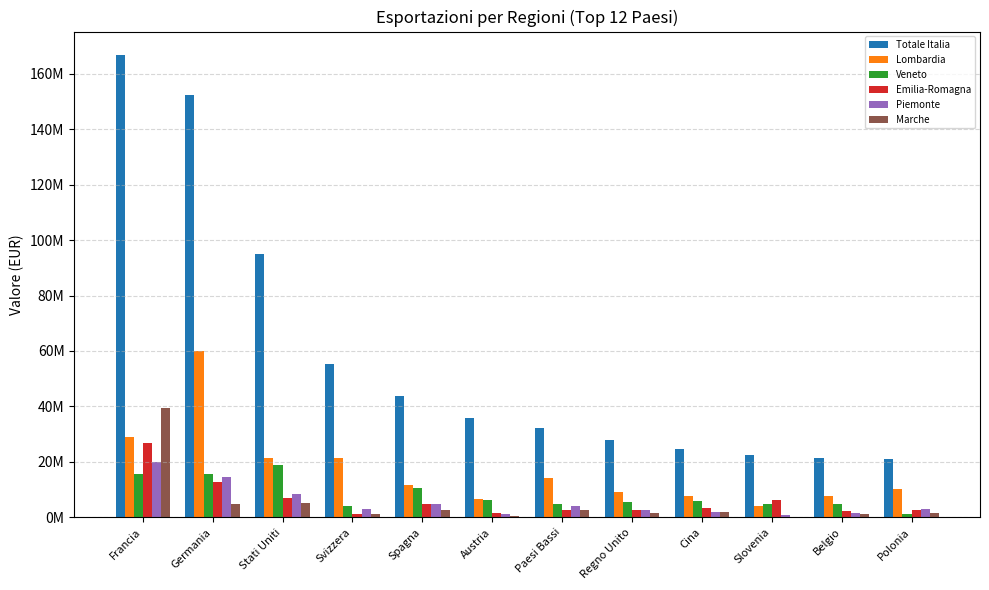

Are the bars grouped side by side (vs. stacked)?

Yes